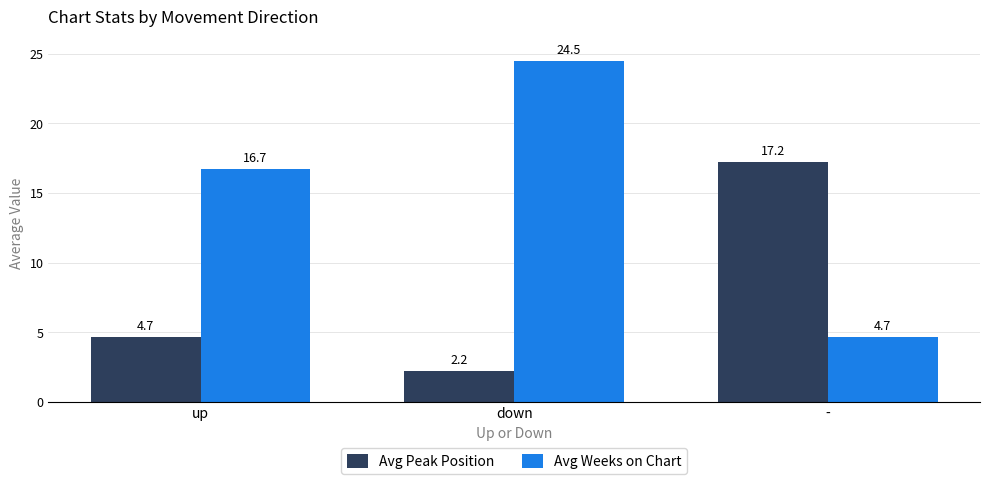

What is the label of the 2nd bar from the left?

down